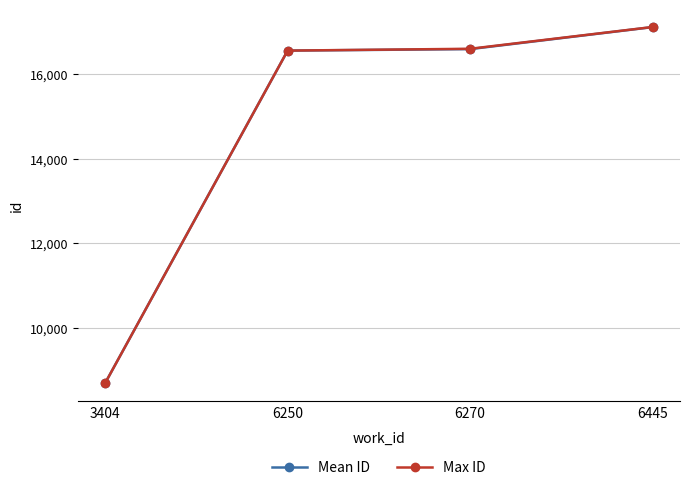

The Mean ID series shows 10042.4 at 6270. True or false?

False